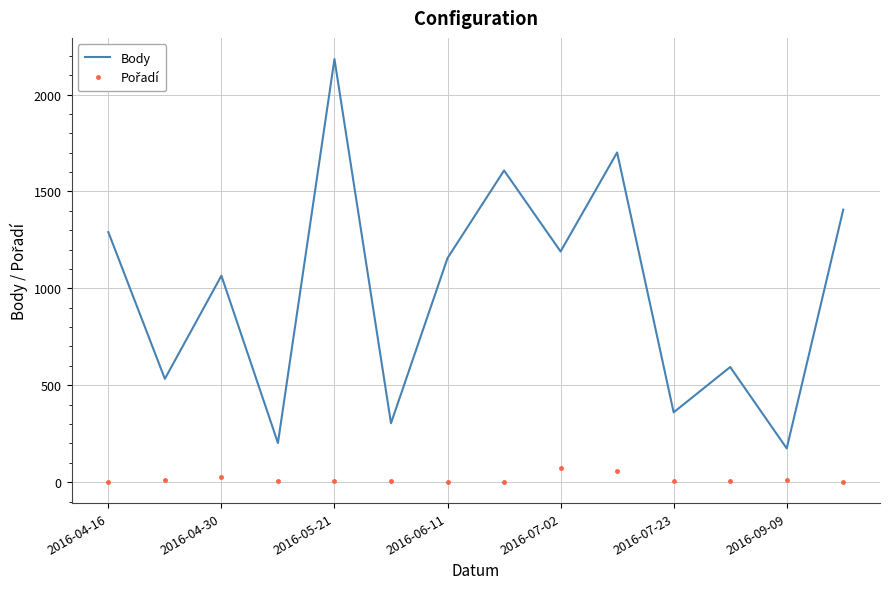

Which series has the largest total across all categories?

Body